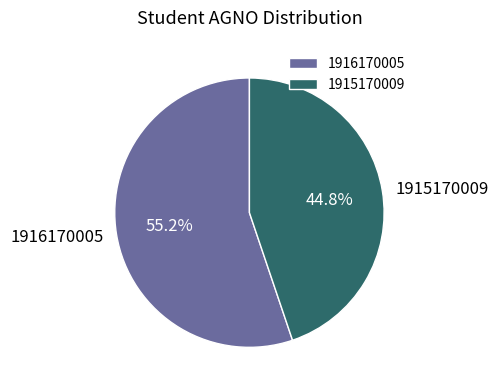

Rank the categories by value from highest to lowest.

1916170005, 1915170009